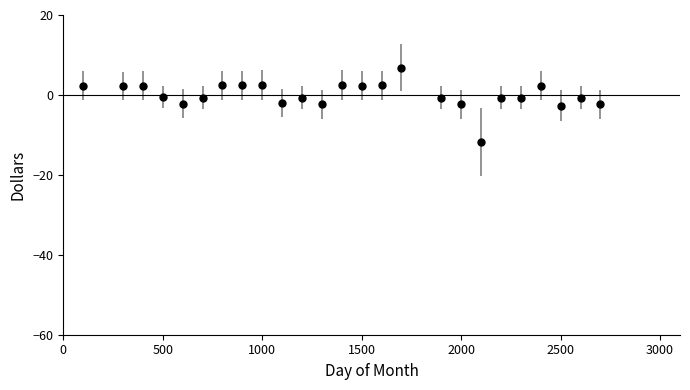

What is the minimum value shown in the chart?

-11.8